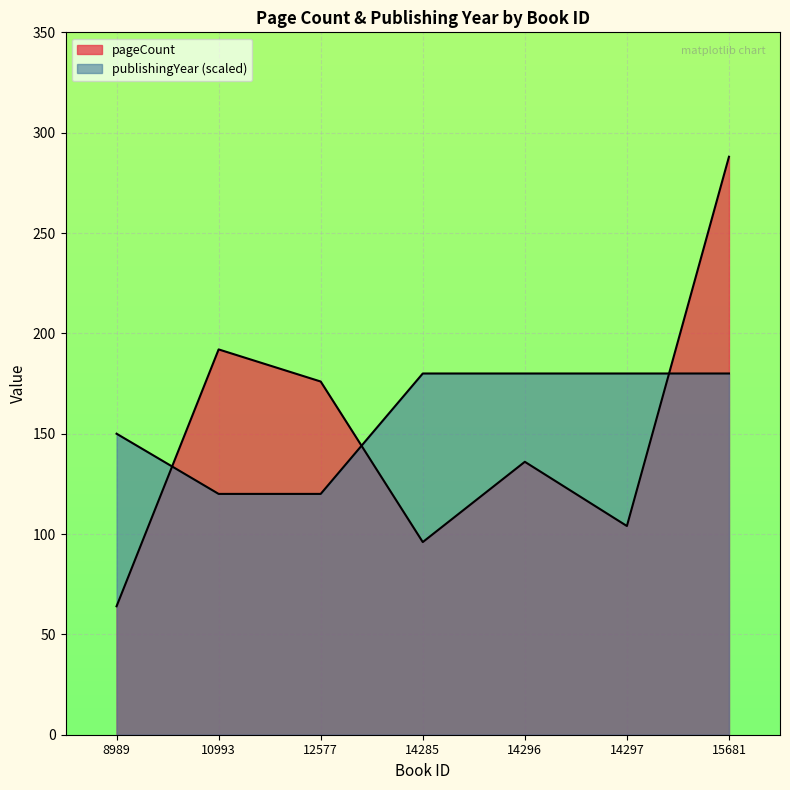

Is the value of publishingYear at 14296 greater than the value of pageCount at 14285?

Yes